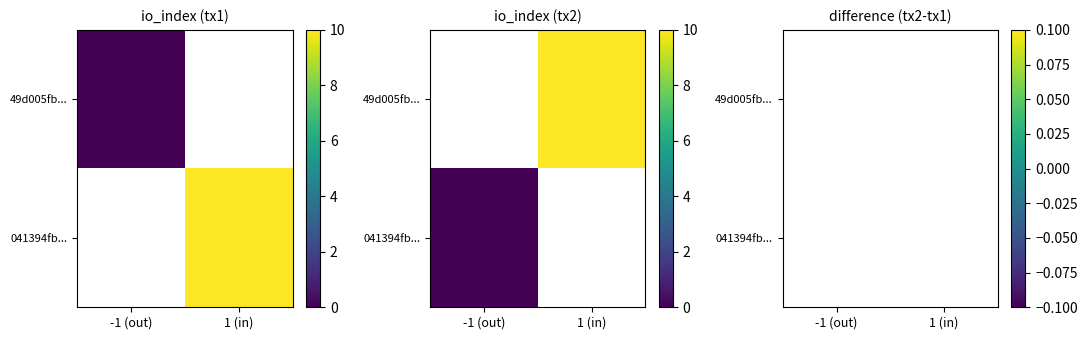

Rank the categories by 49d005fb... value from lowest to highest.

-1 (out), 1 (in)